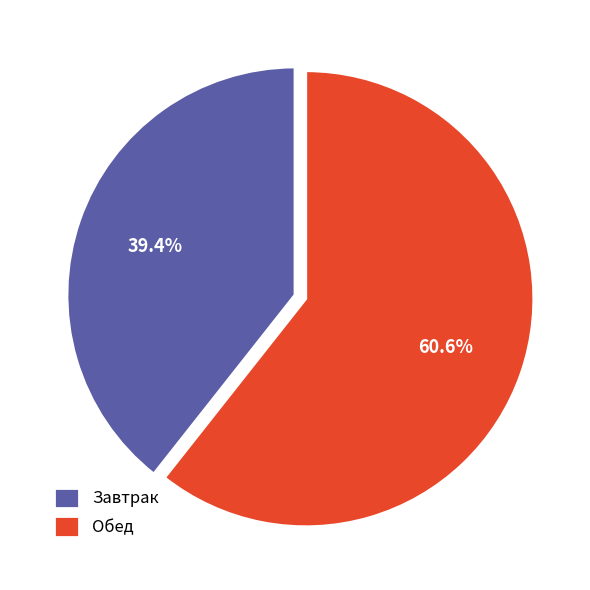

How many segments does this pie chart have?

2